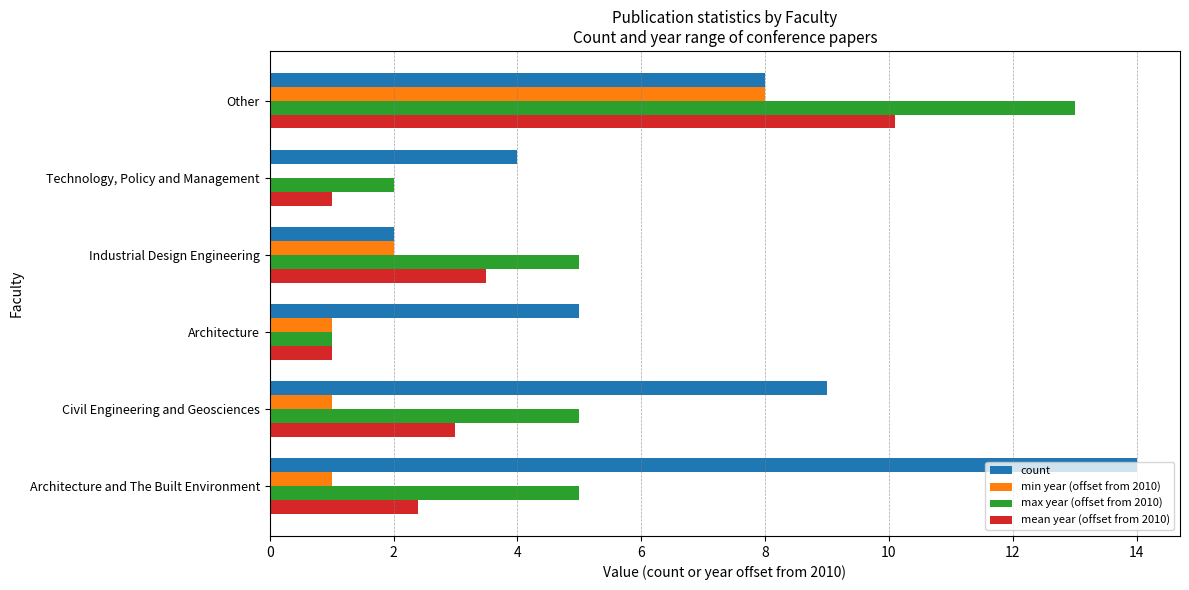

What is the sum of all count values?

42.0